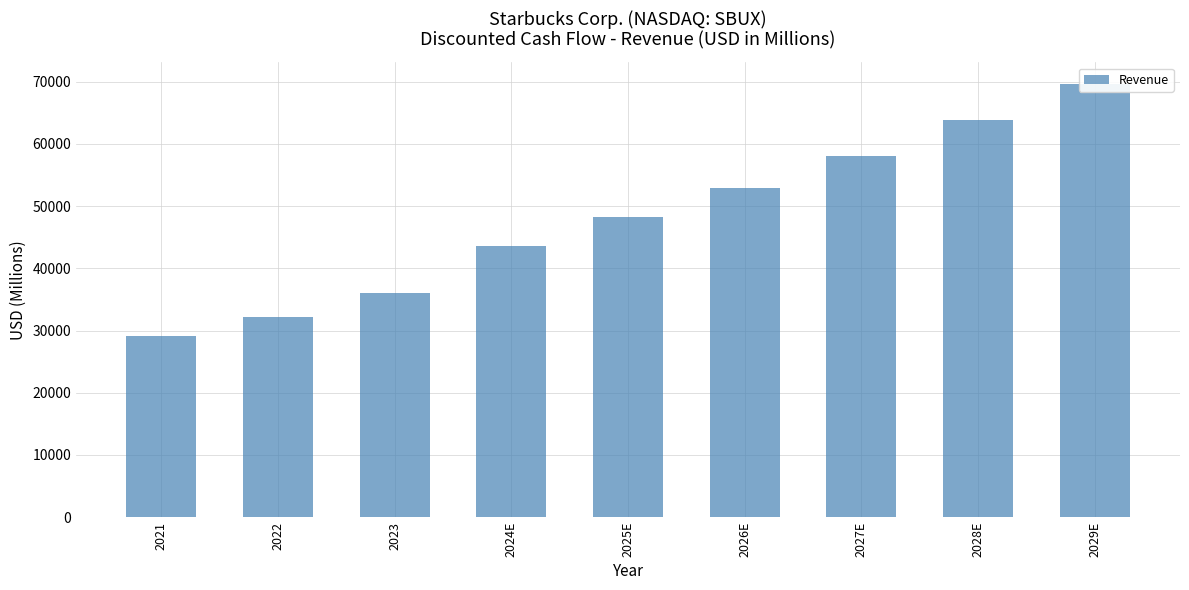

Which category has the lowest value across all series?

2021